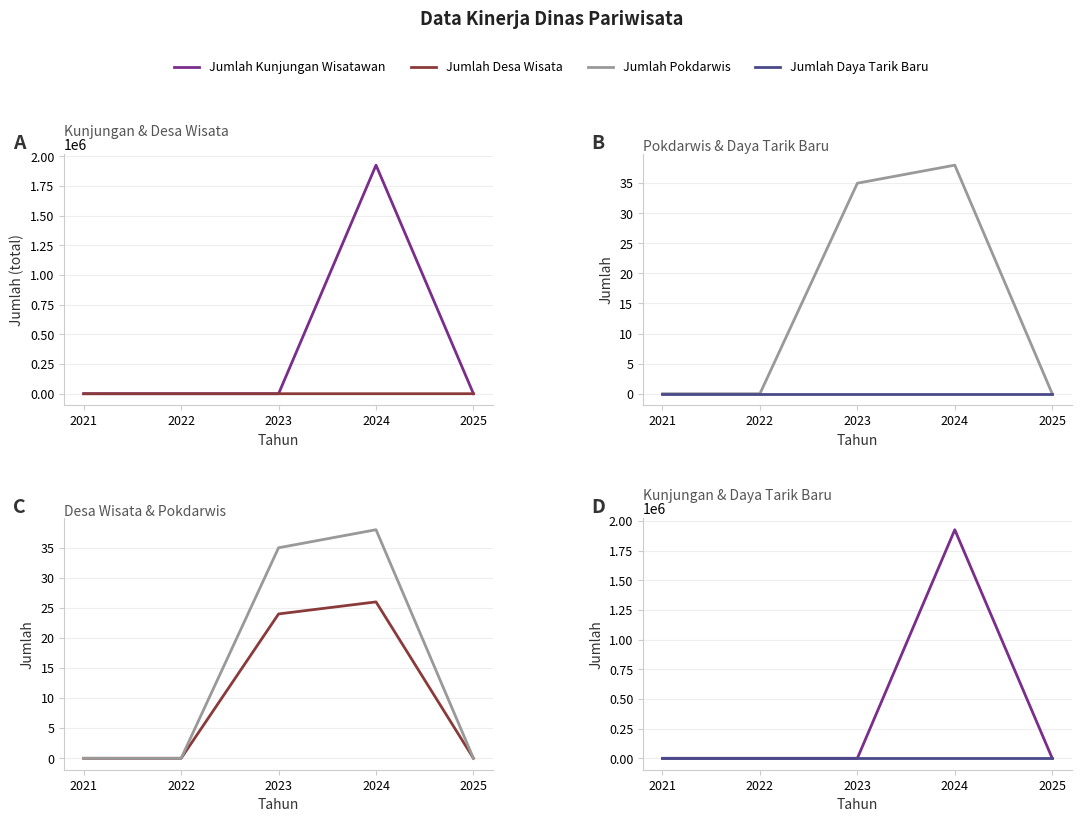

What is the average value of the Jumlah Desa Wisata series?

10